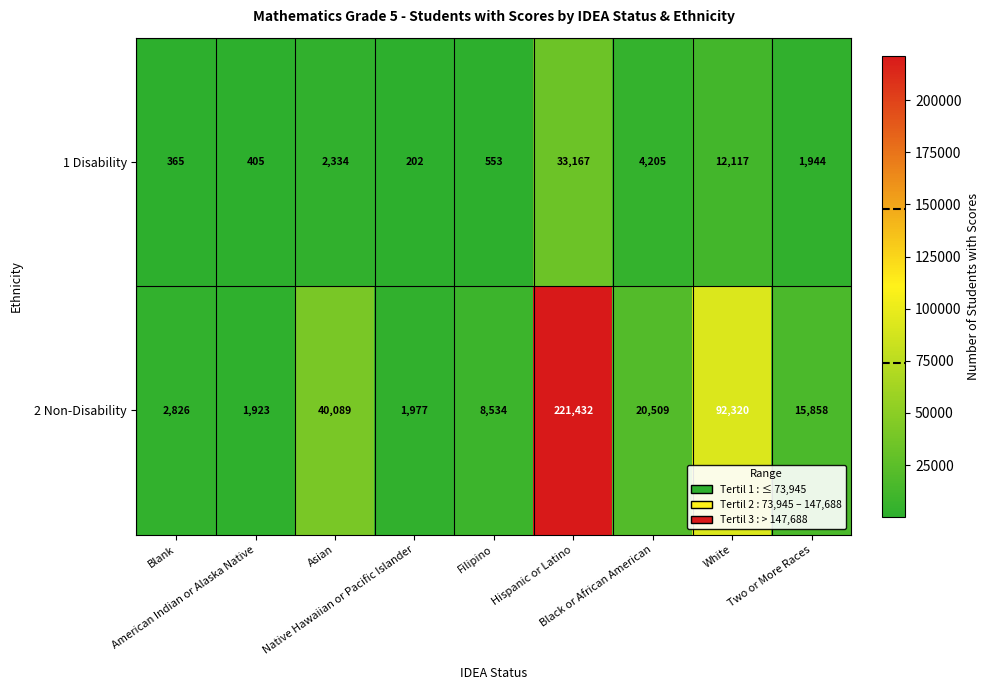

What is the minimum value shown in the chart?

202